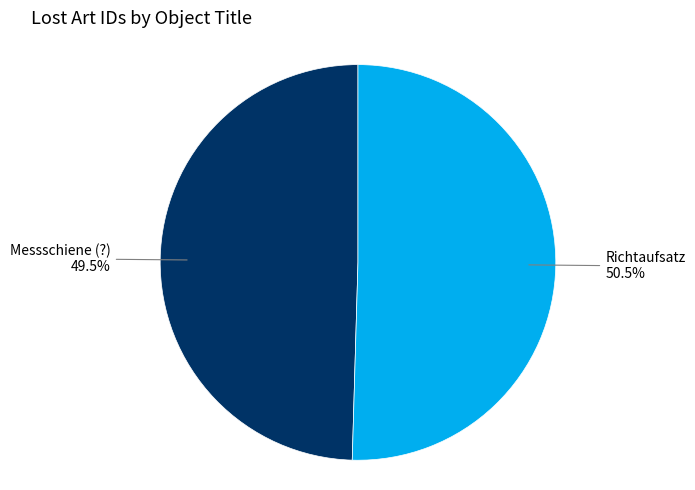

Is there a majority slice in this chart?

Yes